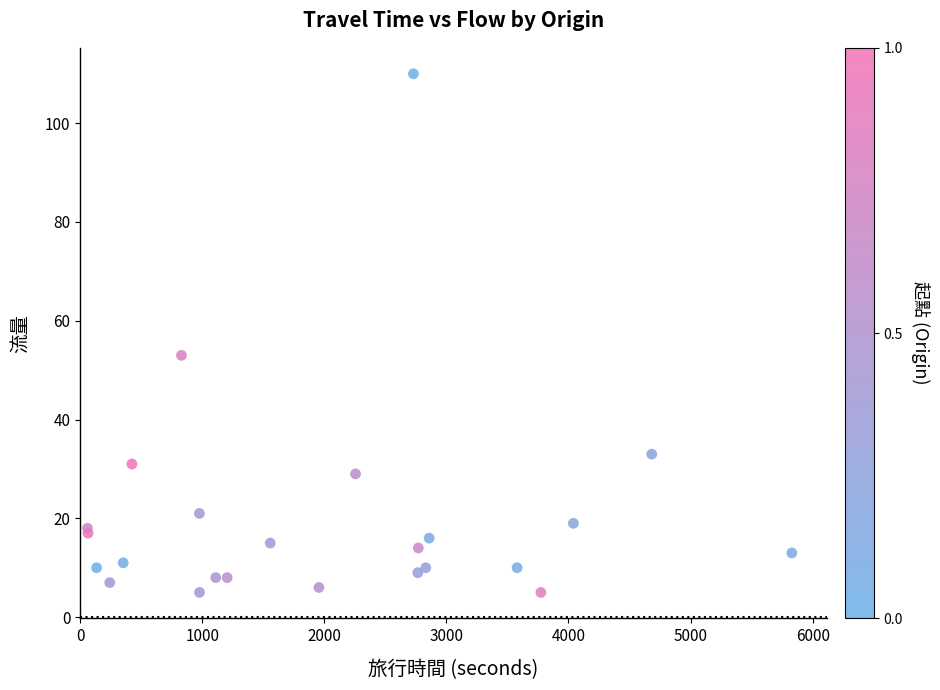

What Y value in the scatter plot is closest to 57?

53